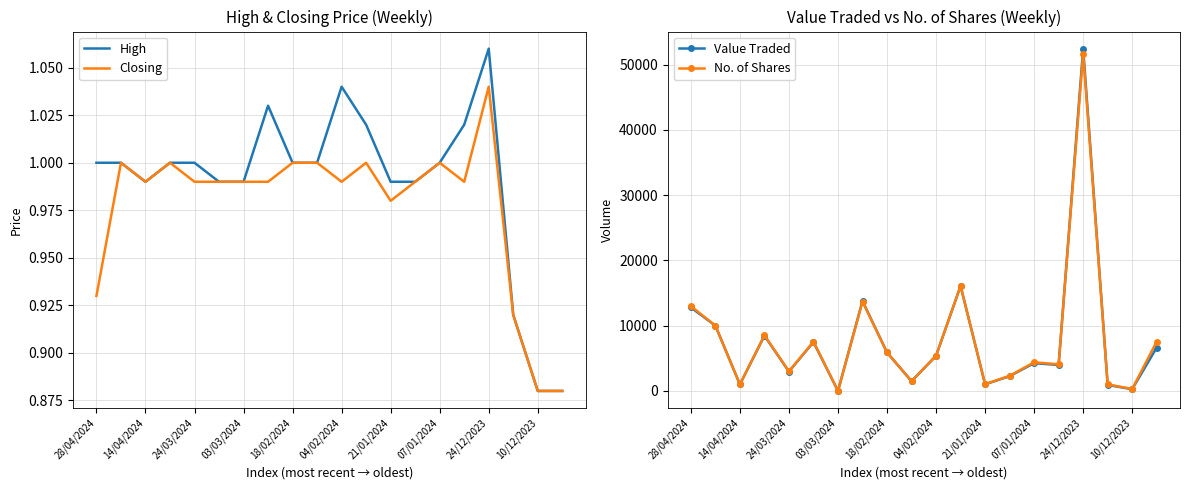

Which category has the highest value in the High series?

24/12/2023